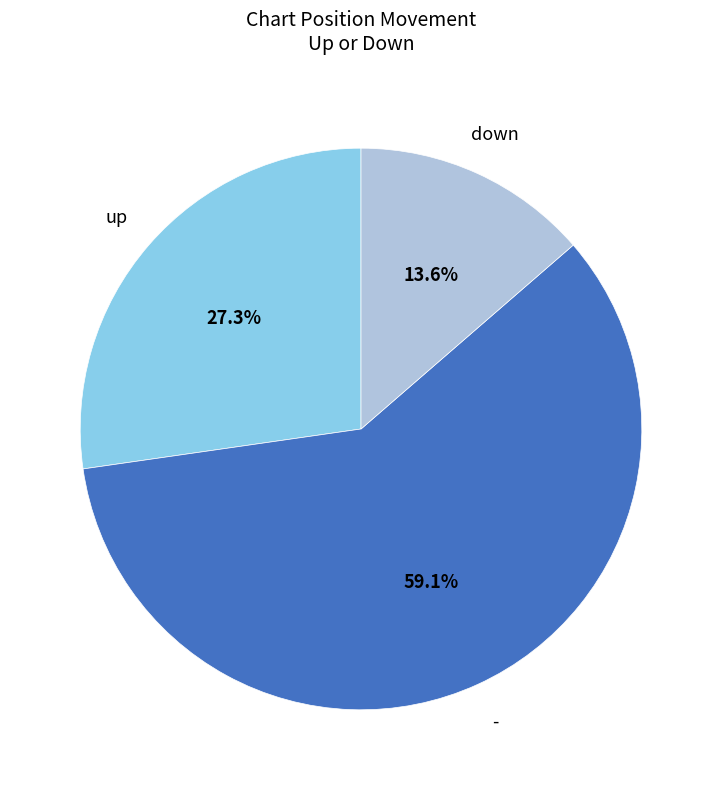

Is it true that down is 27% of the pie?

False